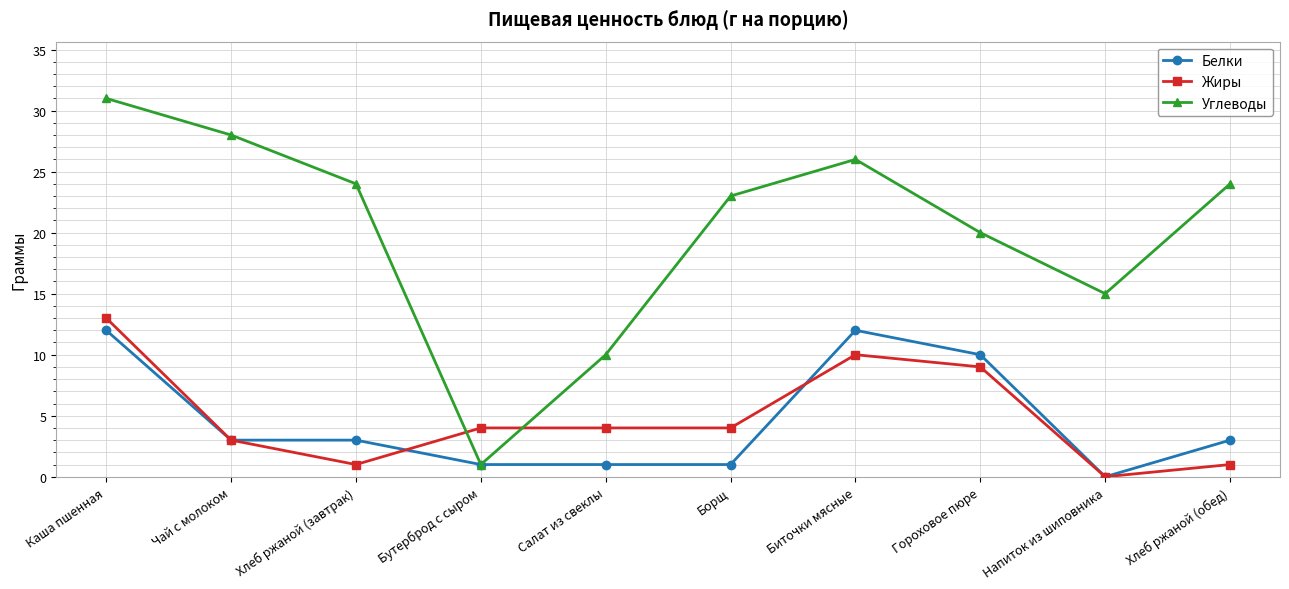

What is the sum of the Жиры values at Напиток из шиповника and Чай с молоком?

3